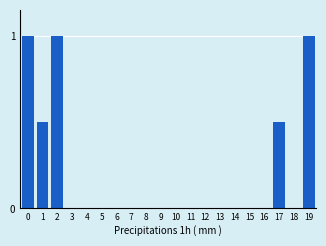

Reading left to right, transcribe all the data shown in this chart.

0=1.0	1=0.5	2=1.0	3=0.0	4=0.0	5=0.0	6=0.0	7=0.0	8=0.0	9=0.0	10=0.0	11=0.0	12=0.0	13=0.0	14=0.0	15=0.0	16=0.0	17=0.5	18=0.0	19=1.0